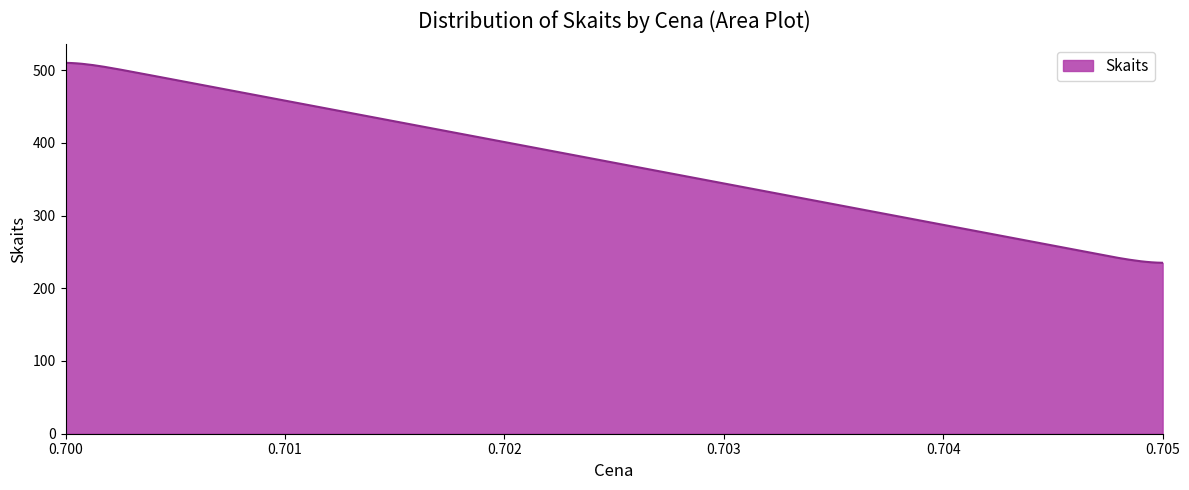

Does the chart display data point markers on the line(s)?

No